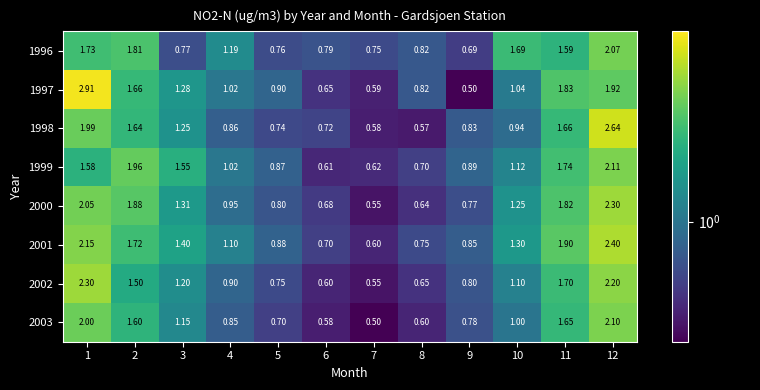

What is the greatest value displayed?

2.9